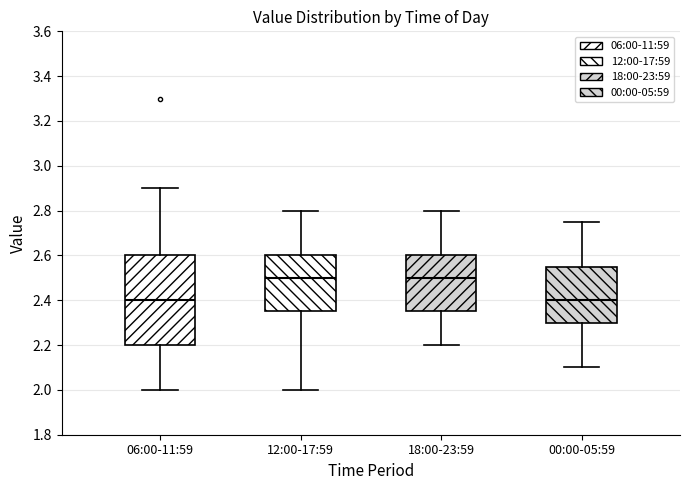

Reading left to right, read every box against the y-axis: the position of its median line, the range the box covers, and the ends of its whiskers. The values are not printed on the chart, so give them approximately, as read against the axis.

06:00-11:59: median 2.40, box 2.20 to 2.60, whiskers 2.00 to 2.90
12:00-17:59: median 2.50, box 2.36 to 2.60, whiskers 2.00 to 2.80
18:00-23:59: median 2.50, box 2.36 to 2.60, whiskers 2.20 to 2.80
00:00-05:59: median 2.40, box 2.30 to 2.56, whiskers 2.10 to 2.76